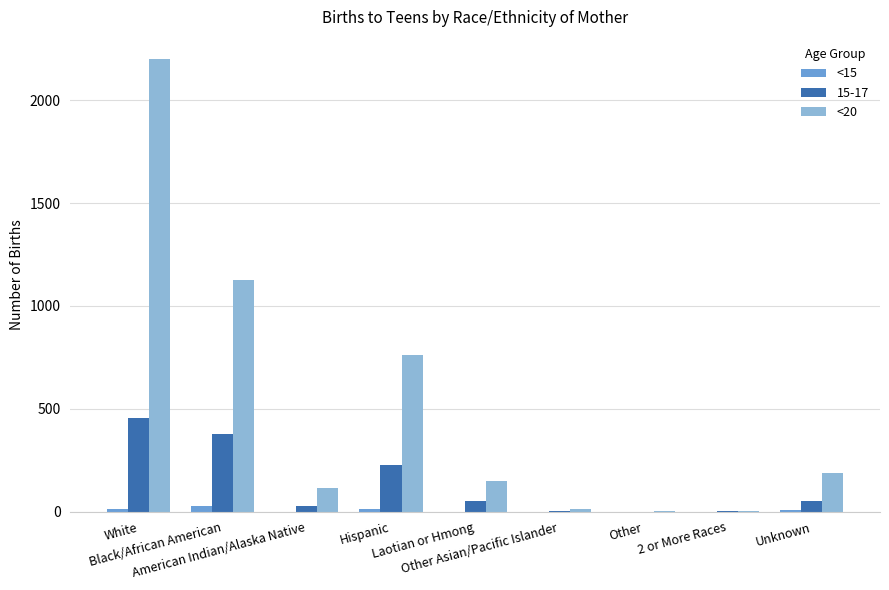

What is the greatest value displayed?

2198